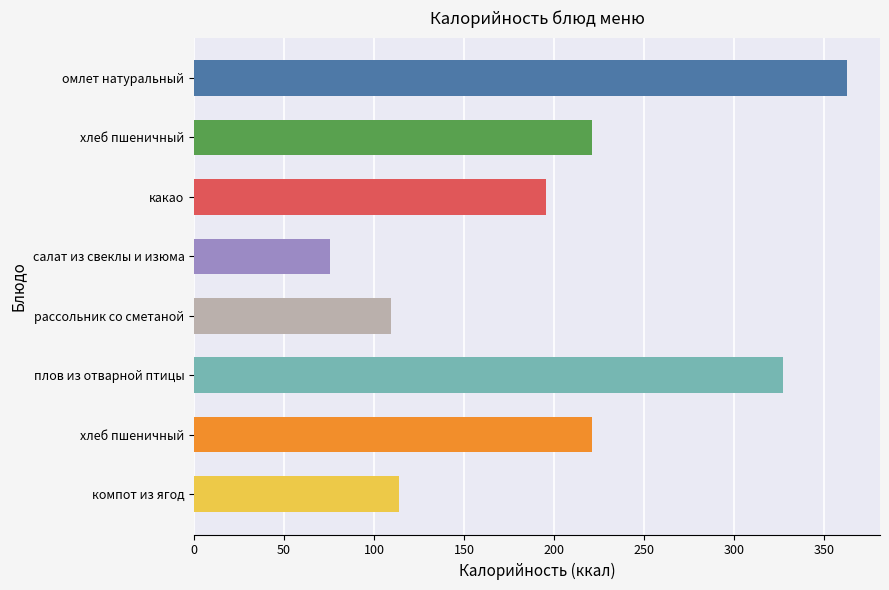

How many bars are there in total?

8